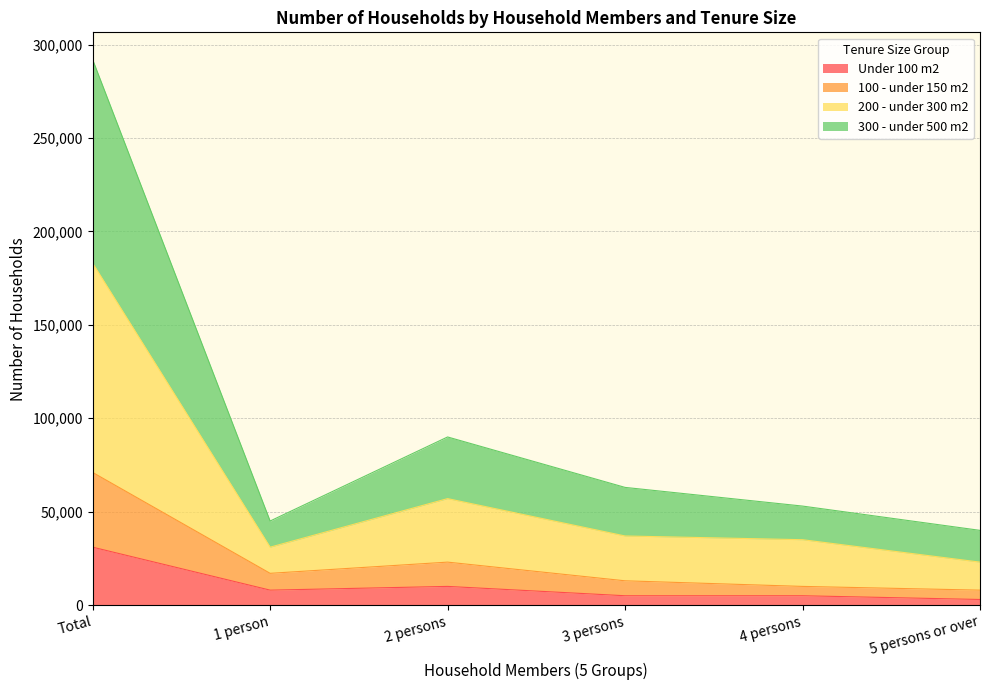

What is the maximum value for Under 100 m2?

31000